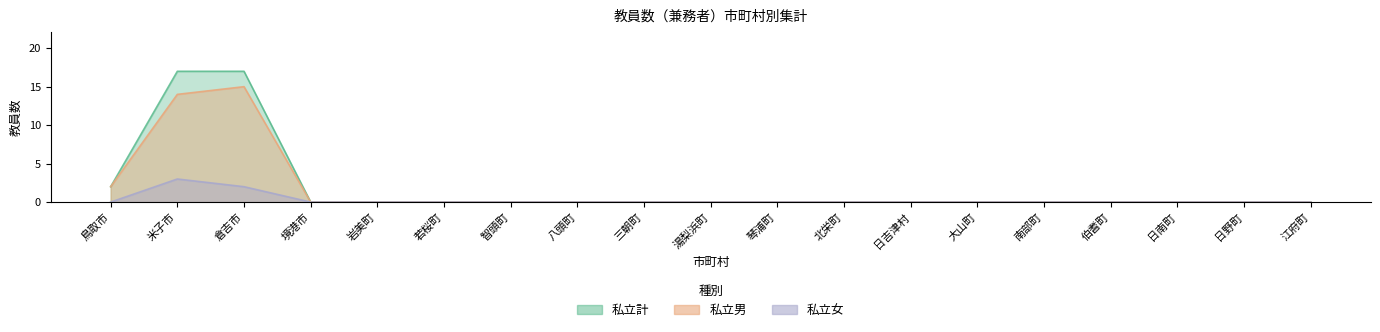

The value of 私立計 at 日吉津村 is 0. True or false?

True